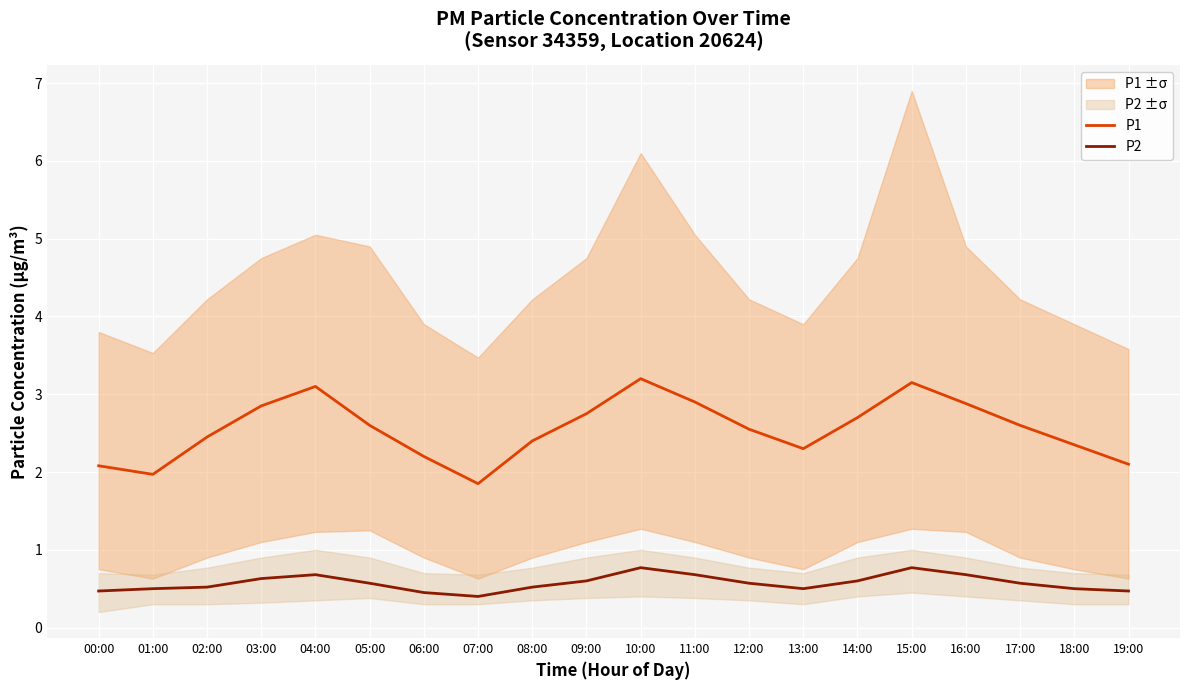

At which category is the sum across all series the highest?

10:00